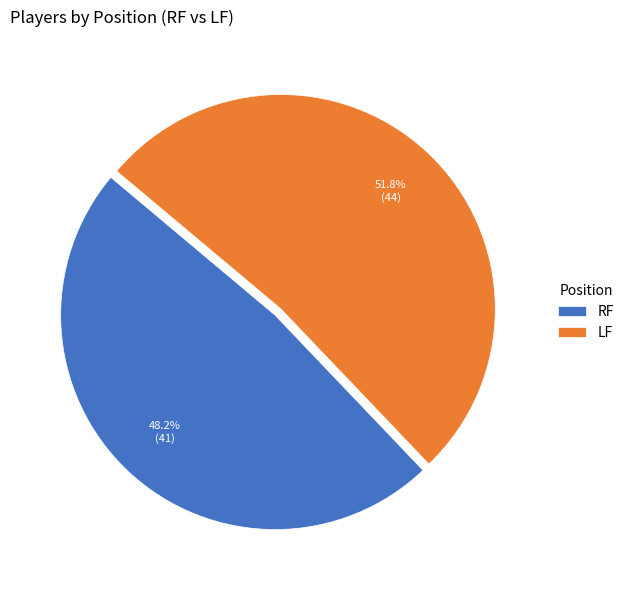

To the nearest percent, what is the average slice percentage?

50%